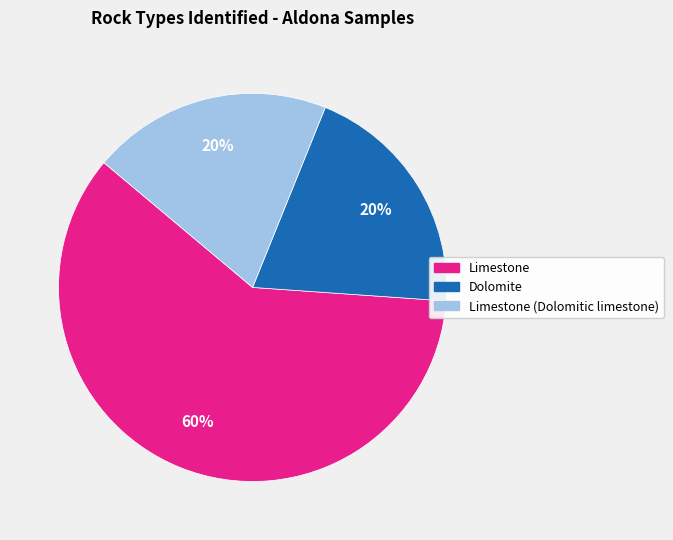

To the nearest percent, what is the difference between the largest and smallest slice percentages?

40%